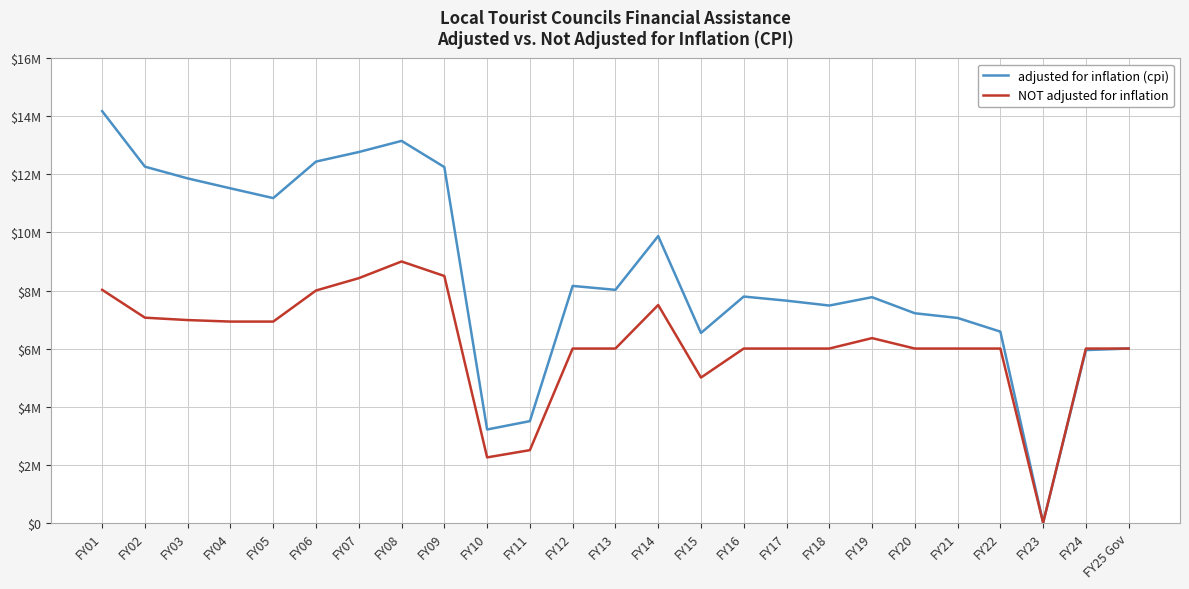

What are all the series names shown in the legend?

adjusted for inflation (cpi), NOT adjusted for inflation